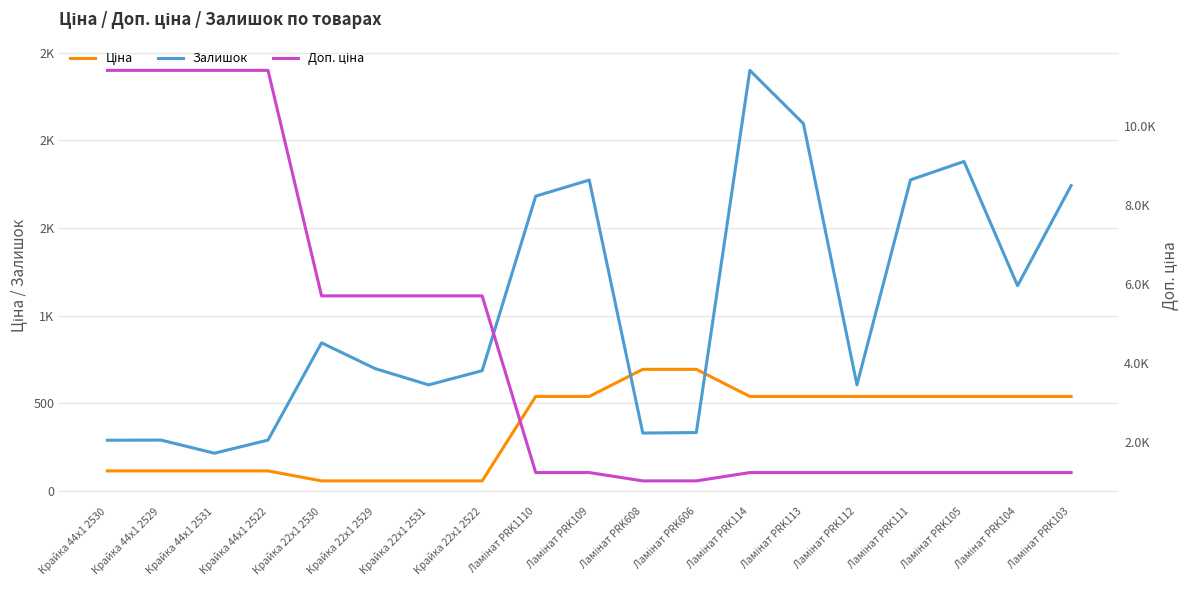

Rank the series at Ламінат PRK608 from lowest to highest value.

Залишок, Ціна, Доп. ціна